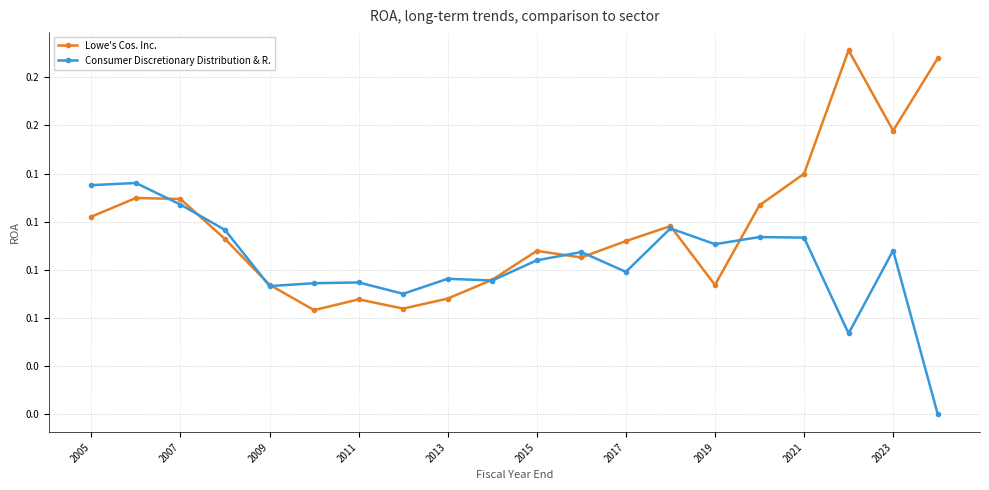

What are all the series names shown in the legend?

Lowe's Cos. Inc., Consumer Discretionary Distribution & R.